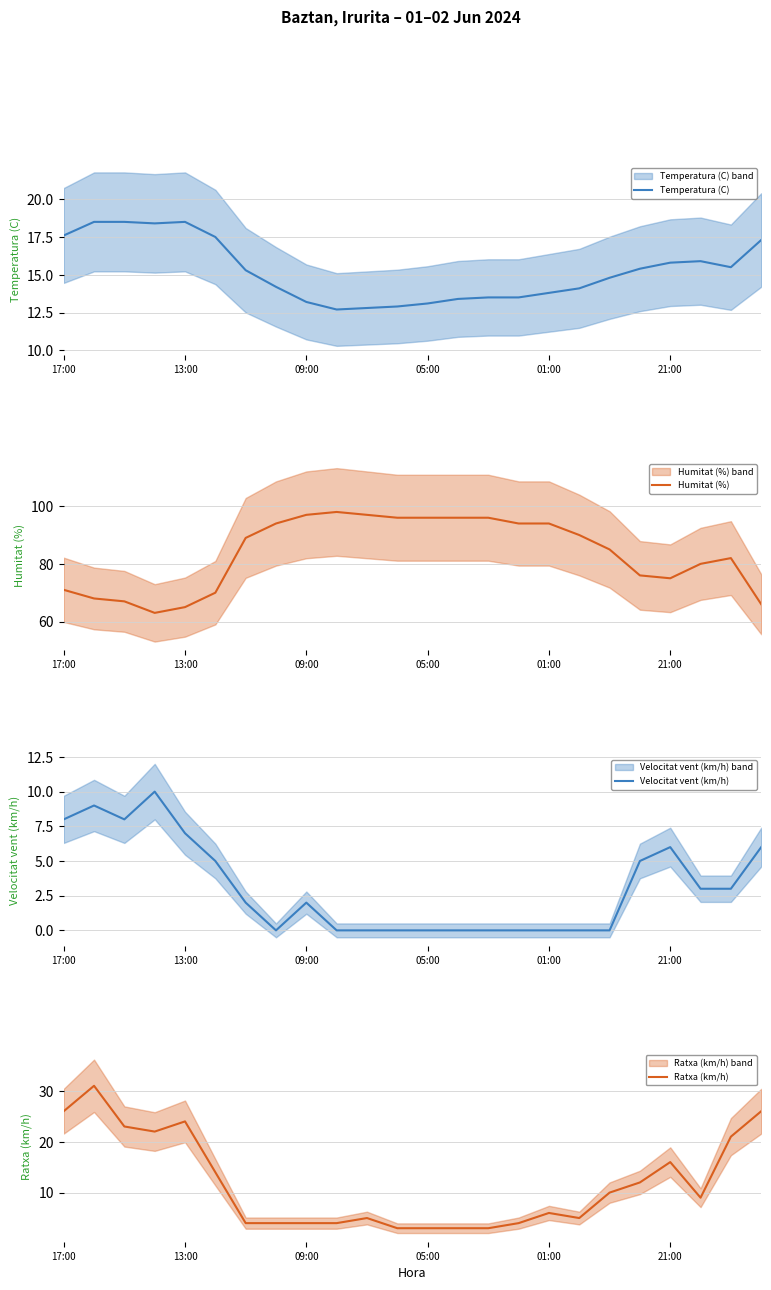

What is the minimum value for Temperatura (C)?

12.7